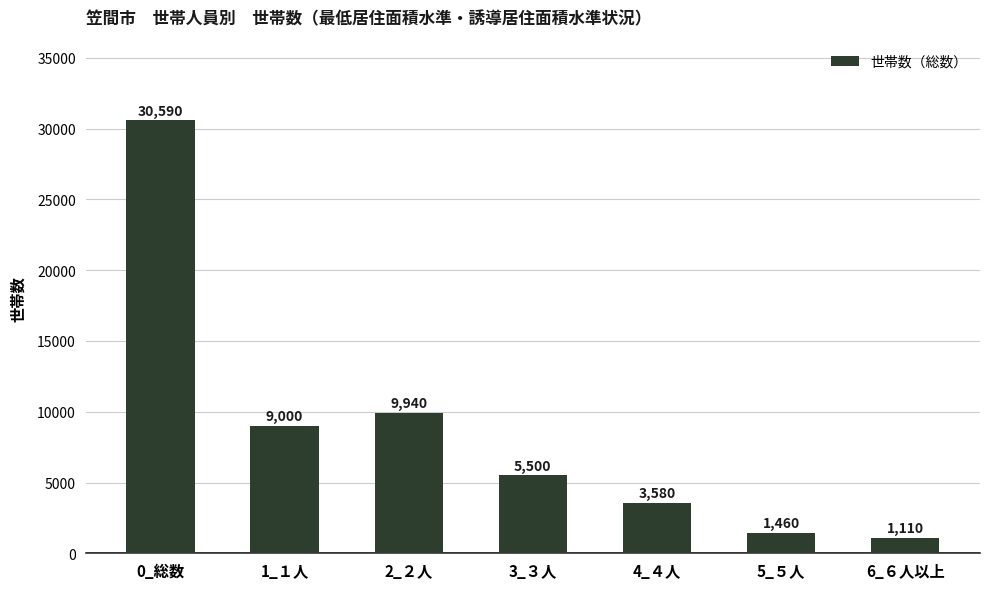

List the labels in order of value, largest first.

0_総数, 2_２人, 1_１人, 3_３人, 4_４人, 5_５人, 6_６人以上